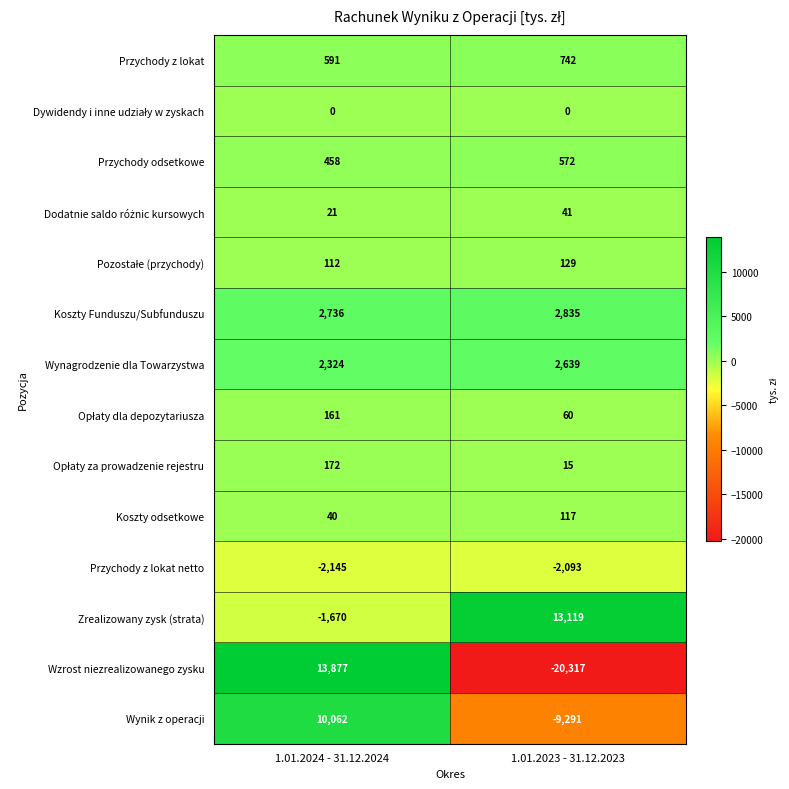

What is the sum of the Koszty Funduszu/Subfunduszu values at 1.01.2023 - 31.12.2023 and 1.01.2024 - 31.12.2024?

5571